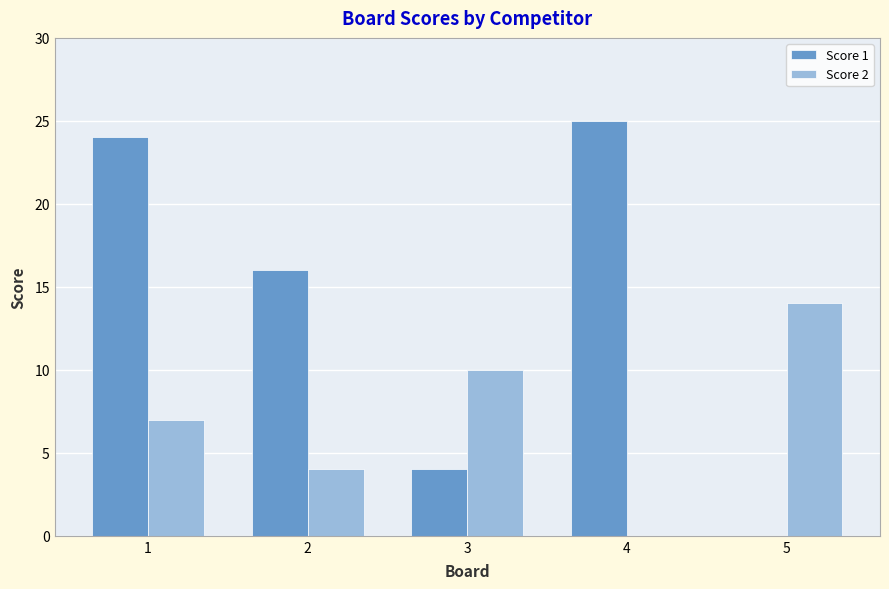

Reading right to left, transcribe all the data shown in this chart.

Score 1: 0	25	4	16	24
Score 2: 14	0	10	4	7